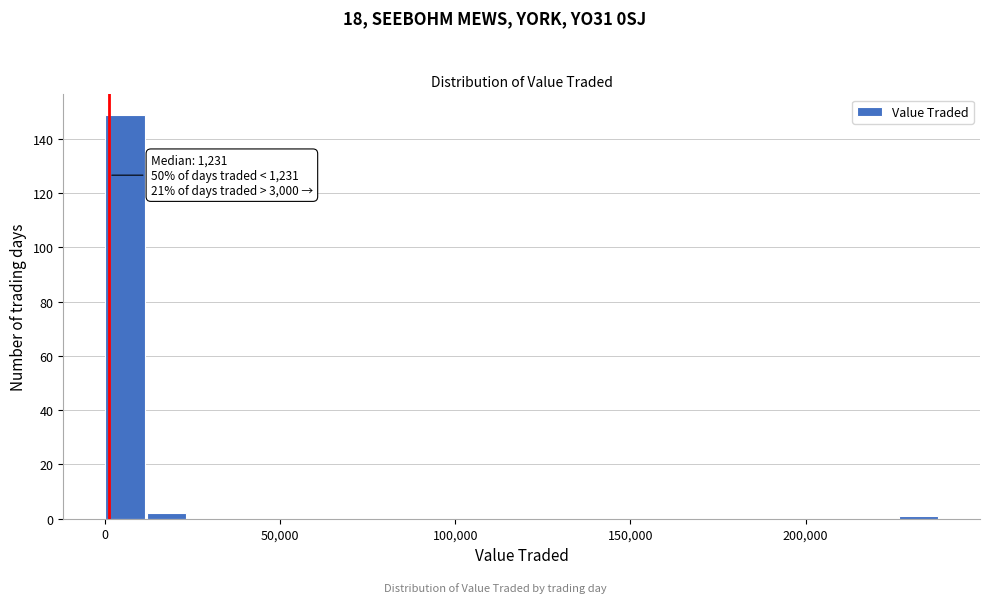

Read against the x-axis, roughly where is the centre of the tallest bar?

5000